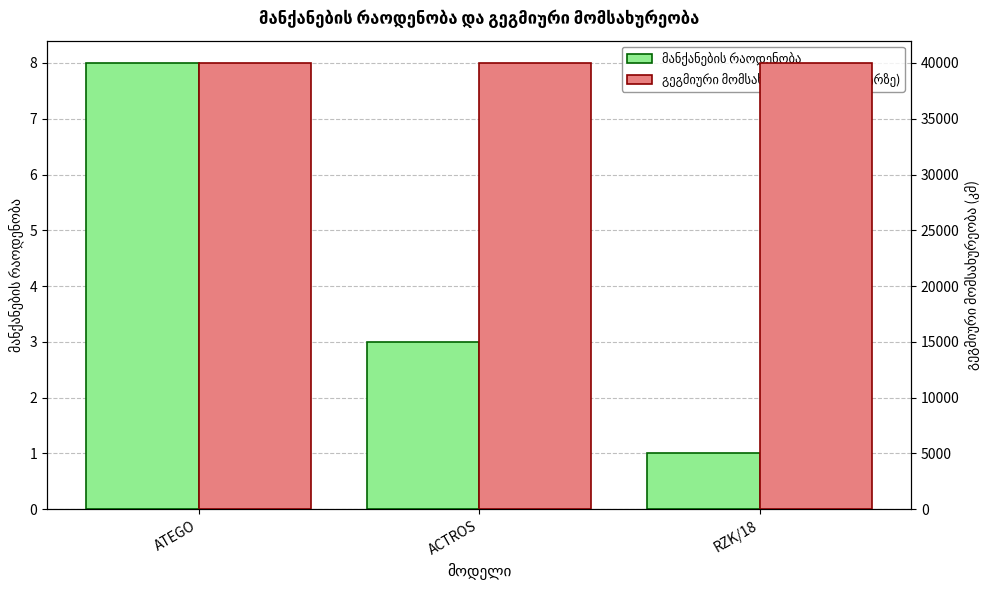

What are all the series names shown in the legend?

მანქანების რაოდენობა, გეგმიური მომსახურეობა (კილომეტრზე)